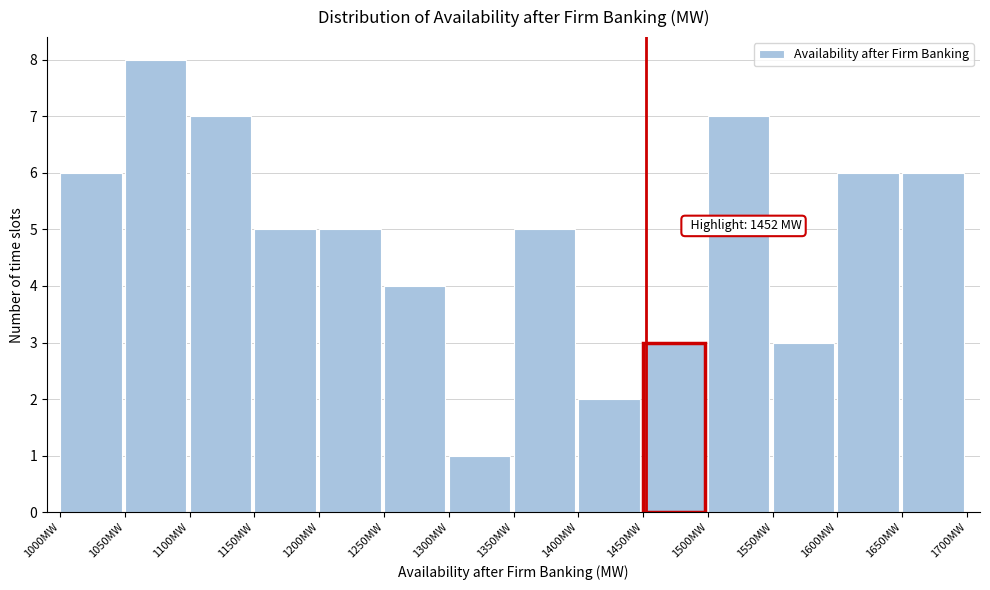

Which range on the x-axis has the tallest bar?

1050 to 1100